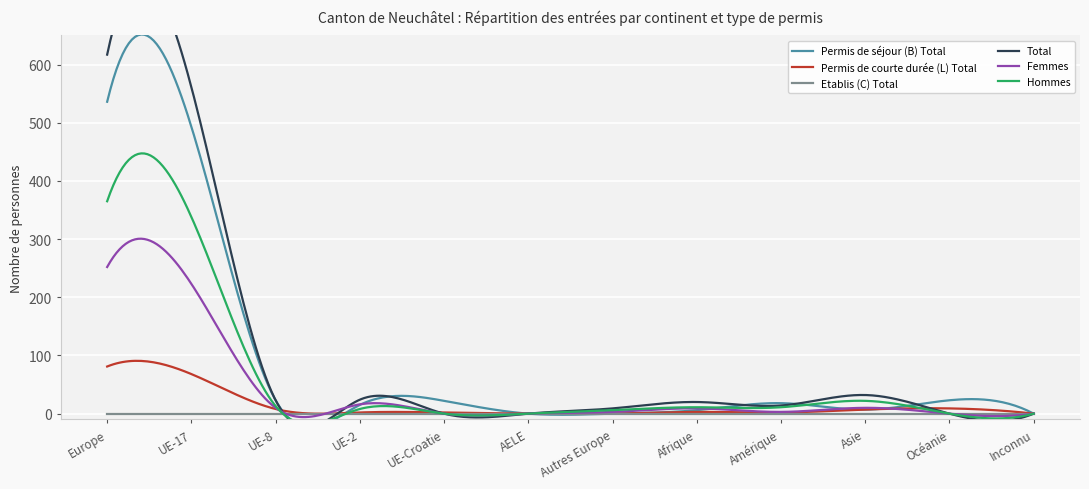

Which series has the widest spread of values?

Total